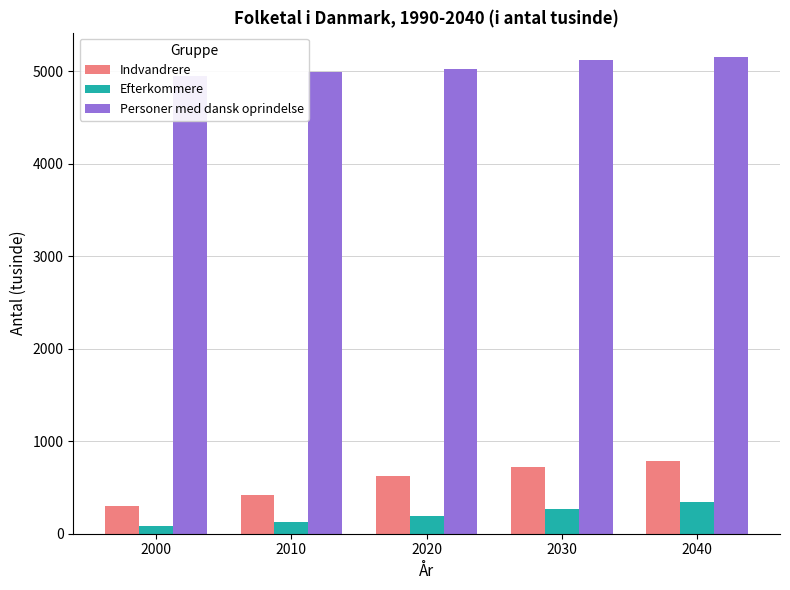

True or false: Efterkommere has a value of 271.6 at 2030.

True